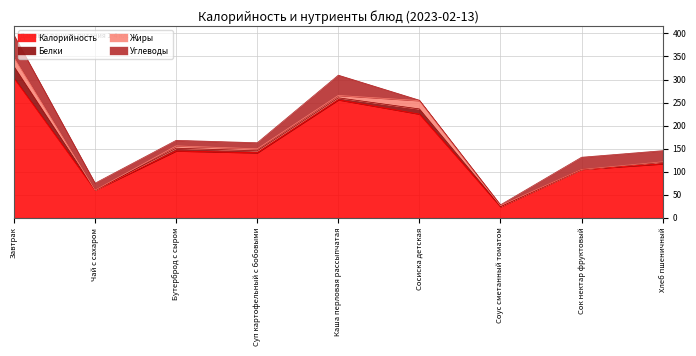

How many interior local peaks does the Белки series have?

2